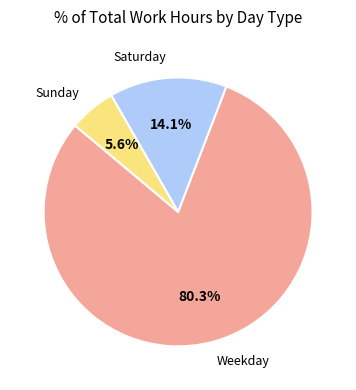

Is there a majority slice in this chart?

Yes